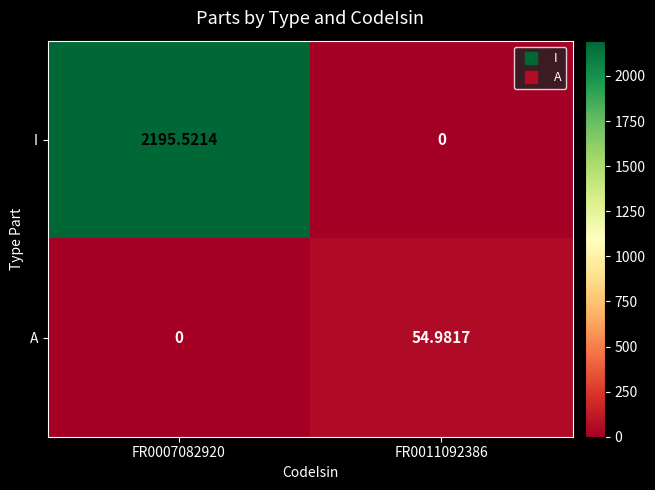

How many distinct data groups are displayed?

2